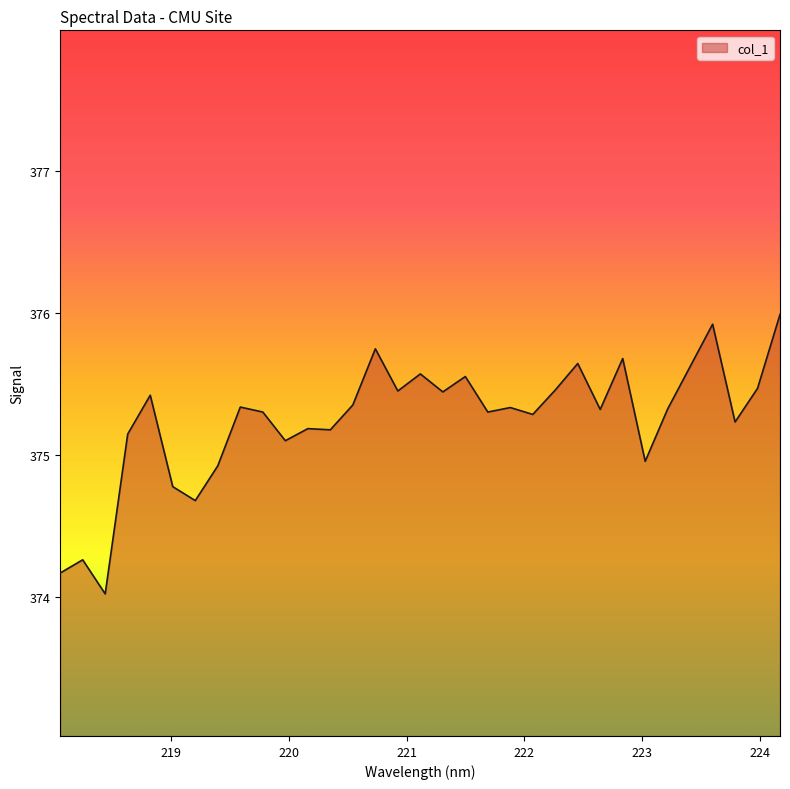

What is the smallest value displayed?

374.0